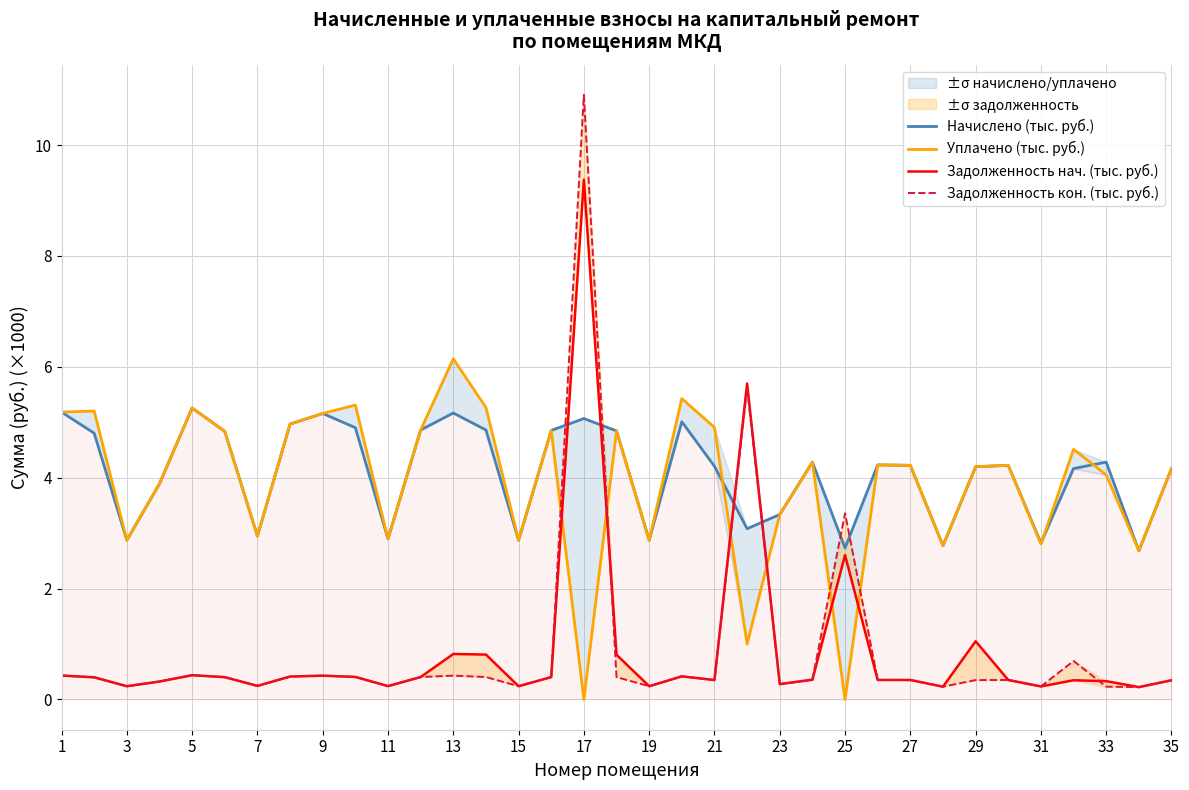

What is the highest value of the Задолженность кон. (тыс. руб.) series?

10.9